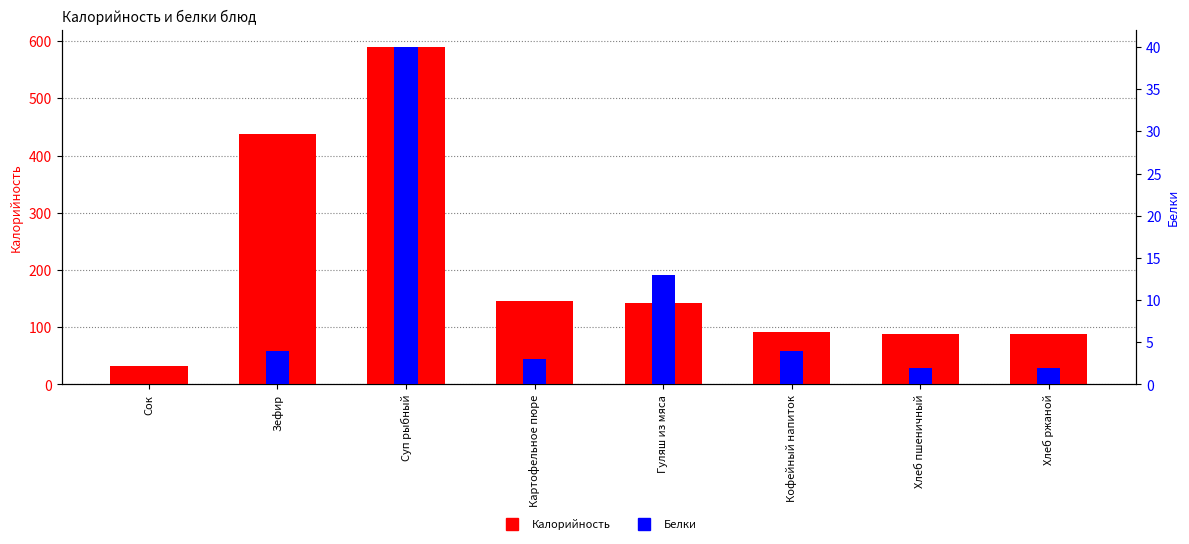

What position from the left is Гуляш из мяса?

5